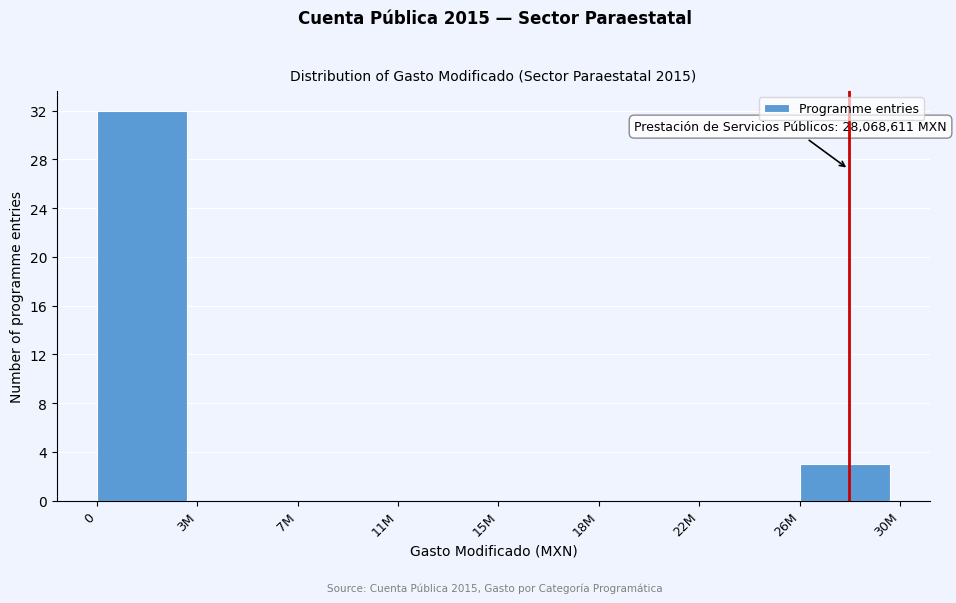

Reading left to right, list all the values displayed in this chart.

0=32	3M=0	7M=0	11M=0	15M=0	18M=0	22M=0	26M=3